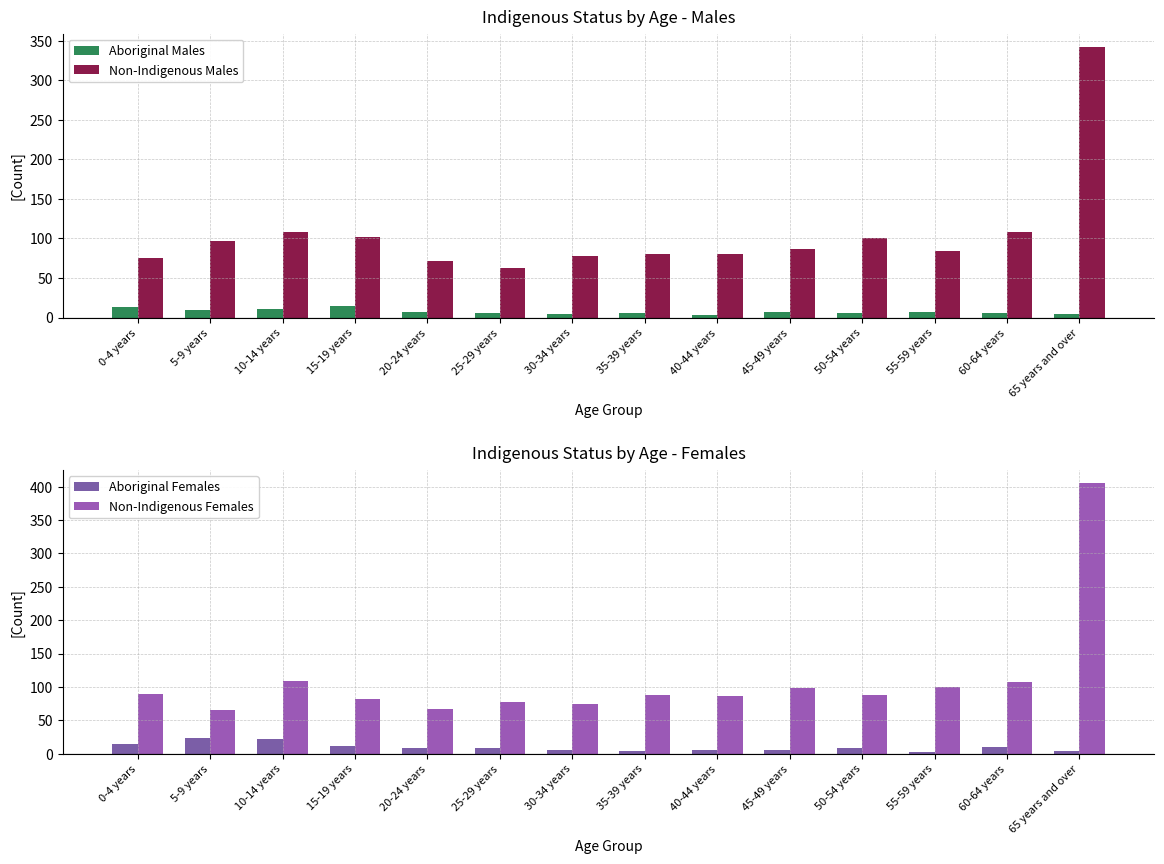

Which series has the largest range (max minus min)?

Non-Indigenous Females